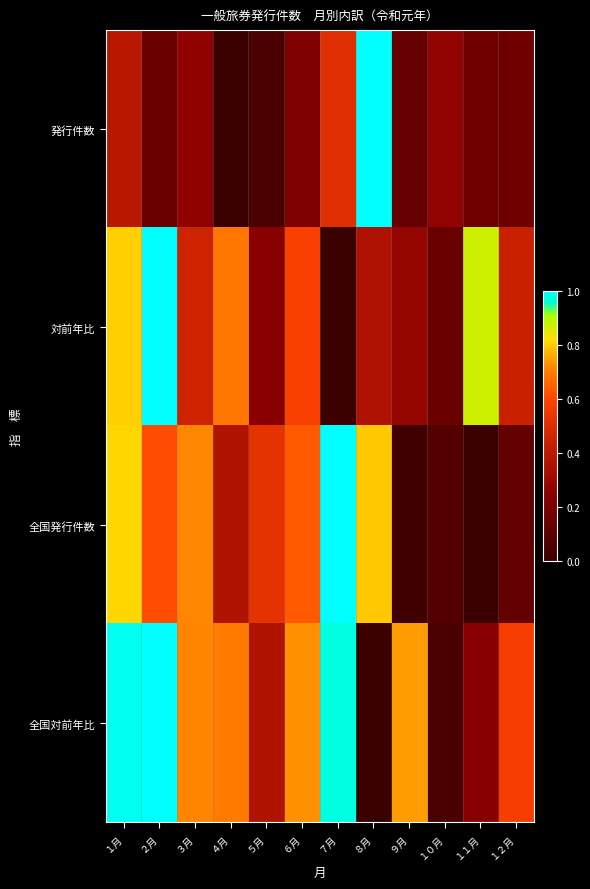

What is the difference between the highest and lowest values at ９月?

0.7